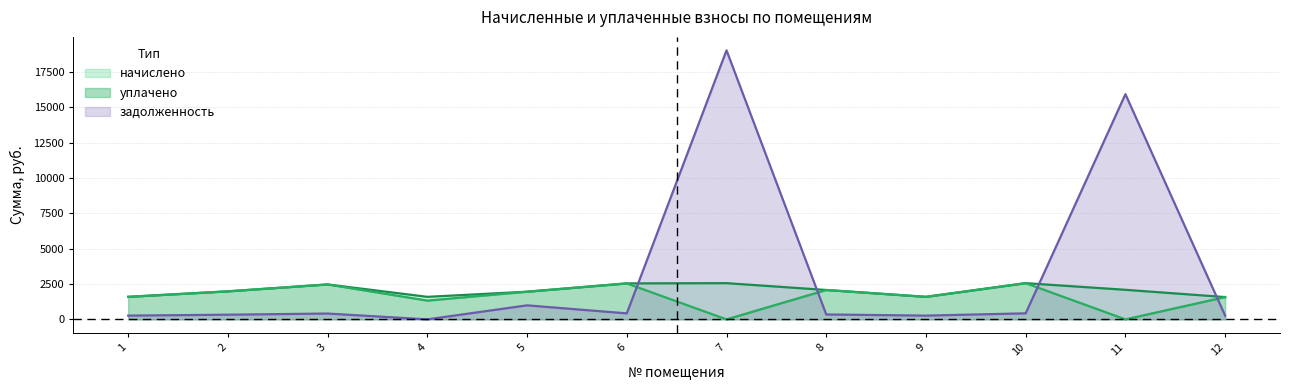

In начислено, how many points are higher than both neighbors (excluding endpoints)?

3